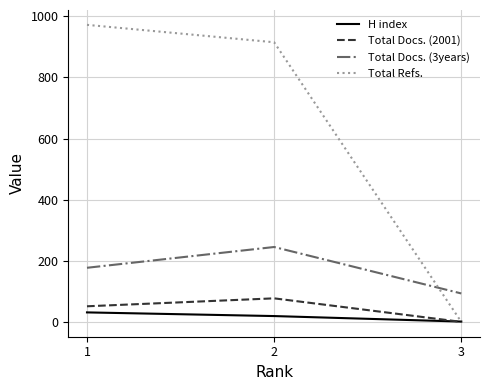

Reading left to right, what are all the values shown in this chart?

H index: 31	19	1
Total Docs. (2001): 51	77	0
Total Docs. (3years): 177	245	93
Total Refs.: 972	915	0